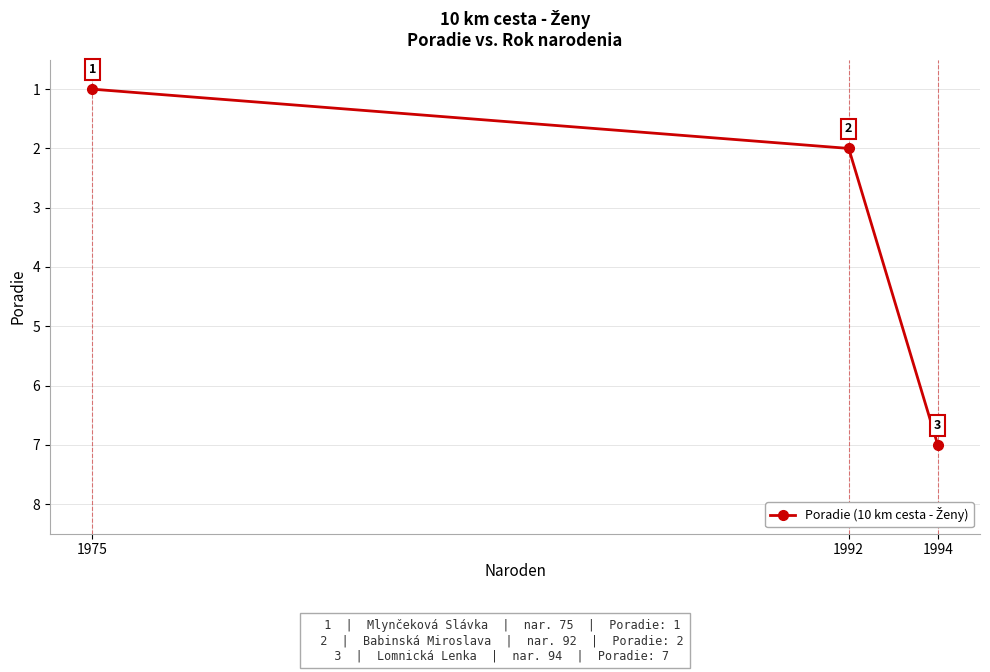

How many lines are shown in the chart?

1